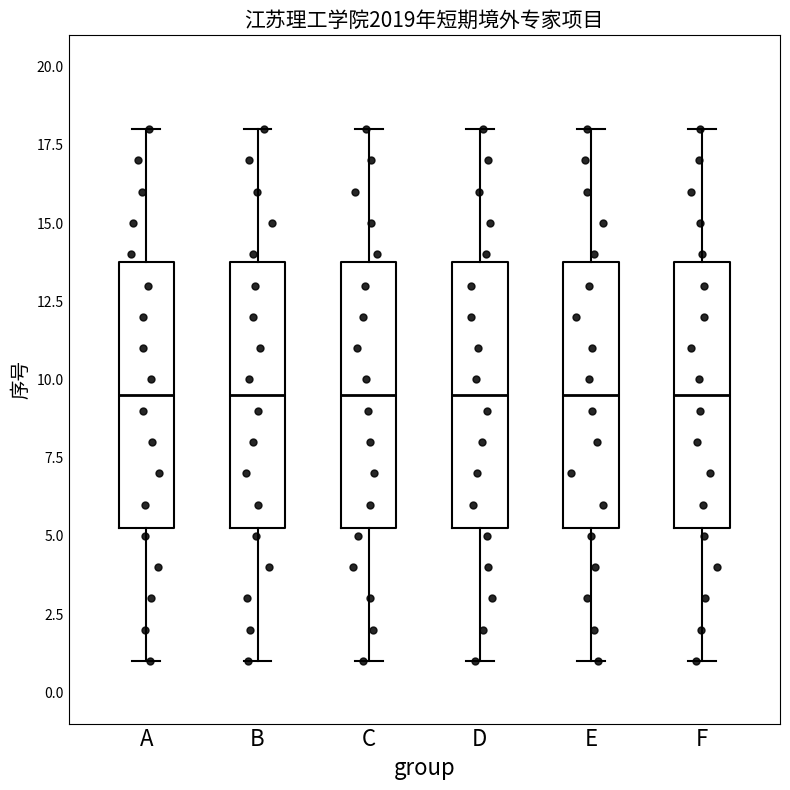

Reading left to right, transcribe this box plot: for each box, give where its median line is, the range the box spans, and where its two whiskers end, as read against the y-axis. The values are not printed on the chart, so give them approximately, as read against the axis.

A: median 9.5, box 5.5 to 14.0, whiskers 1.0 to 18.0
B: median 9.5, box 5.5 to 14.0, whiskers 1.0 to 18.0
C: median 9.5, box 5.5 to 14.0, whiskers 1.0 to 18.0
D: median 9.5, box 5.5 to 14.0, whiskers 1.0 to 18.0
E: median 9.5, box 5.5 to 14.0, whiskers 1.0 to 18.0
F: median 9.5, box 5.5 to 14.0, whiskers 1.0 to 18.0